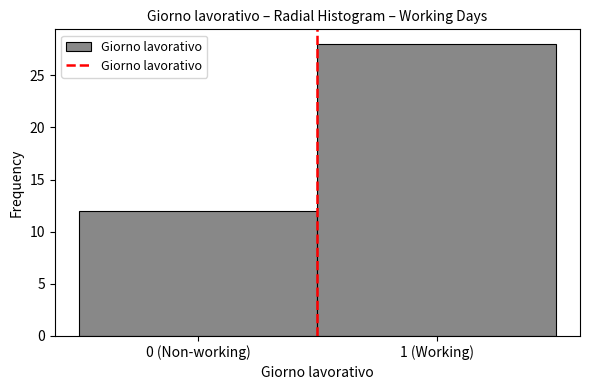

Reading right to left, extract all data points from this chart.

28	12